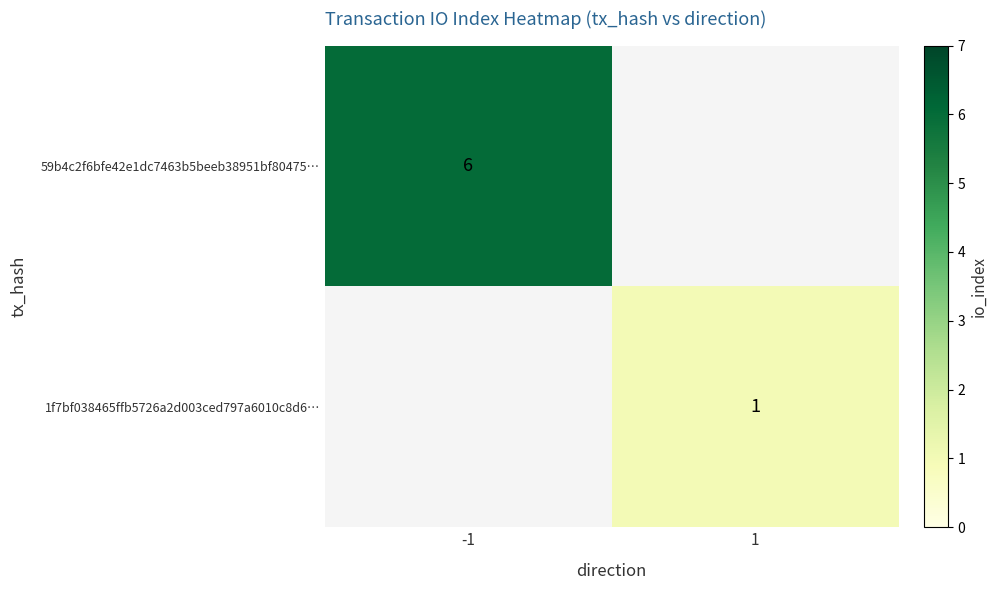

Which series has the widest spread of values?

59b4c2f6bfe42e1dc7463b5beeb38951bf80475…